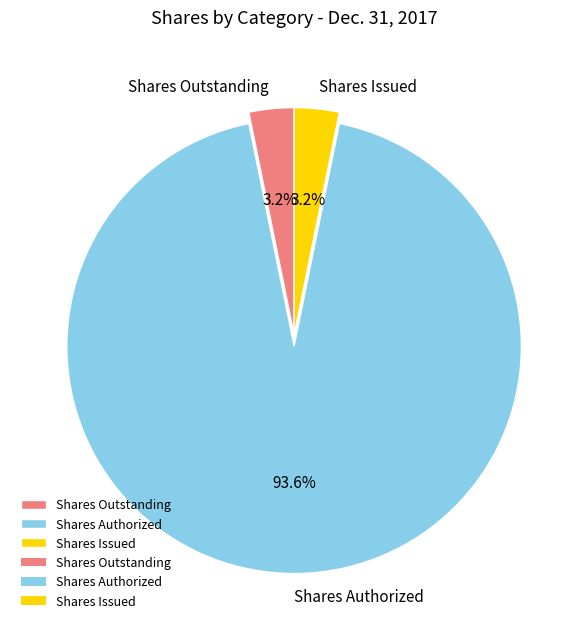

What is the largest slice in the pie chart?

Shares Authorized